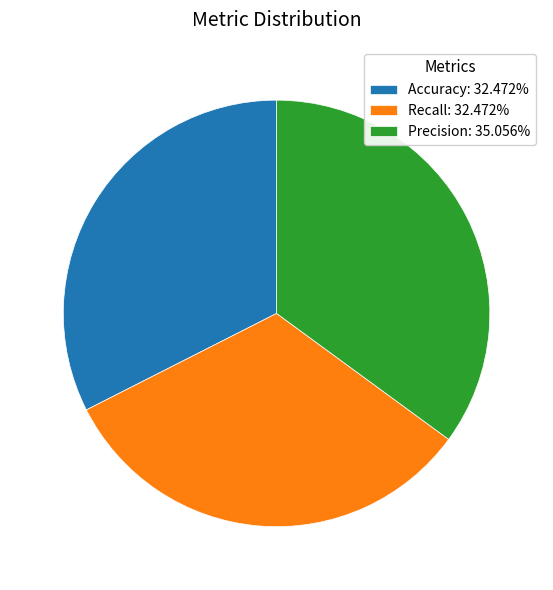

Is there a majority slice in this chart?

No